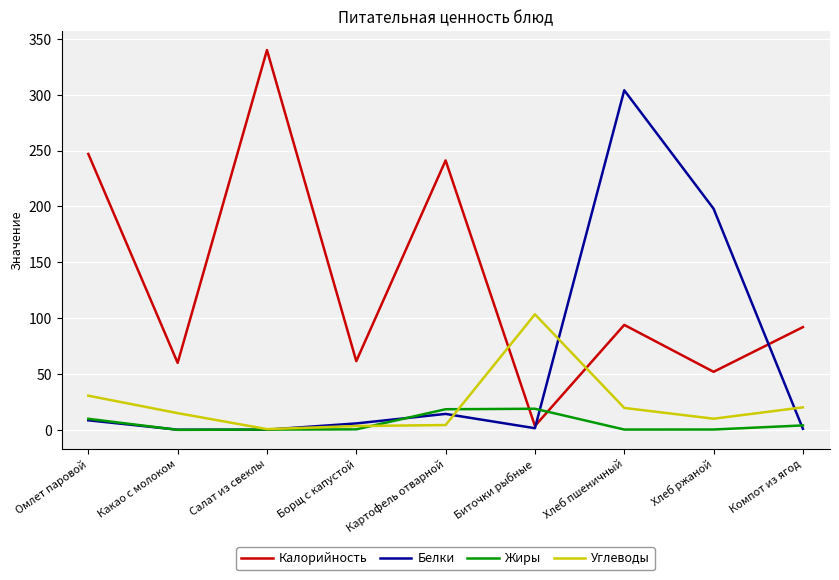

Rank the series by their maximum value, from lowest to highest.

Жиры, Углеводы, Белки, Калорийность